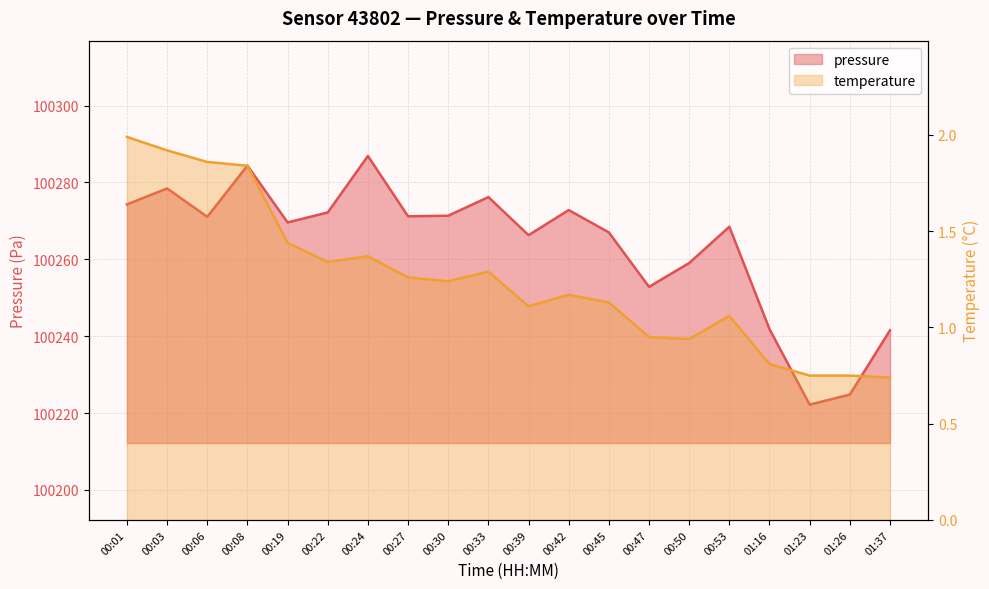

What is the sum of the pressure values at 00:22 and 01:16?

200514.0